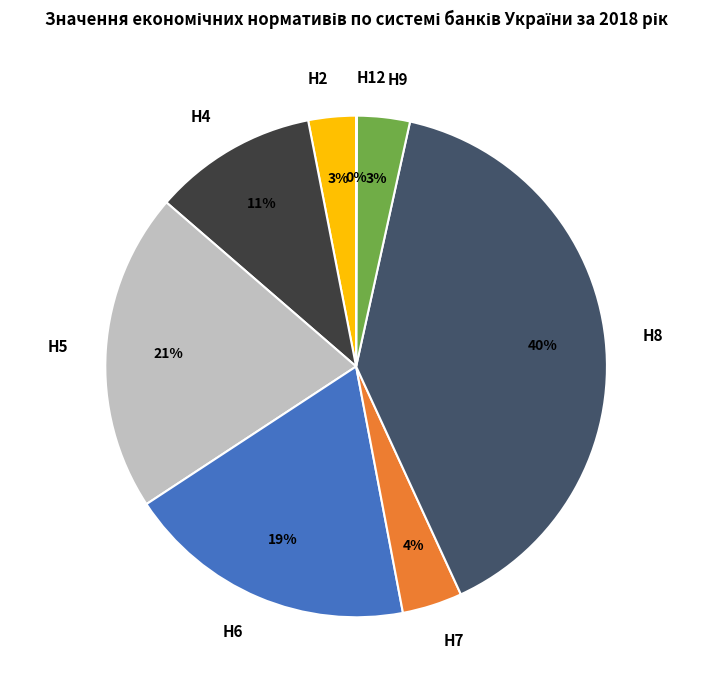

Does Н5 account for over 50% of the chart?

No